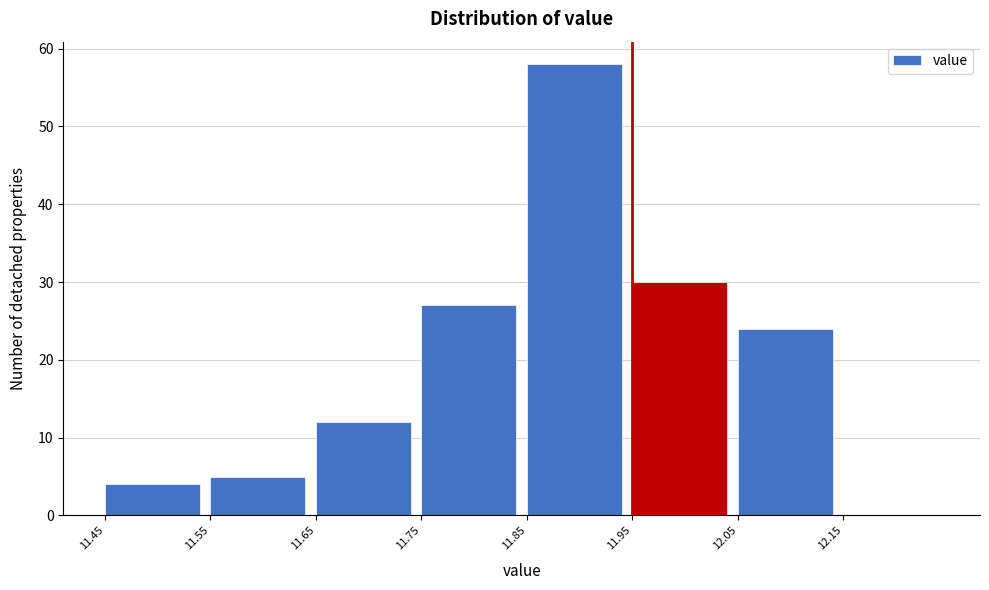

Reading left to right, list every bar in this chart as the range it spans on the x-axis followed by its height. The values are not printed on the chart, so give them approximately, as read against the axis.

11.45 to 11.55: 4
11.55 to 11.65: 5
11.65 to 11.75: 12
11.75 to 11.85: 27
11.85 to 11.95: 58
11.95 to 12.05: 30
12.05 to 12.15: 24
12.15 to 12.25: 0